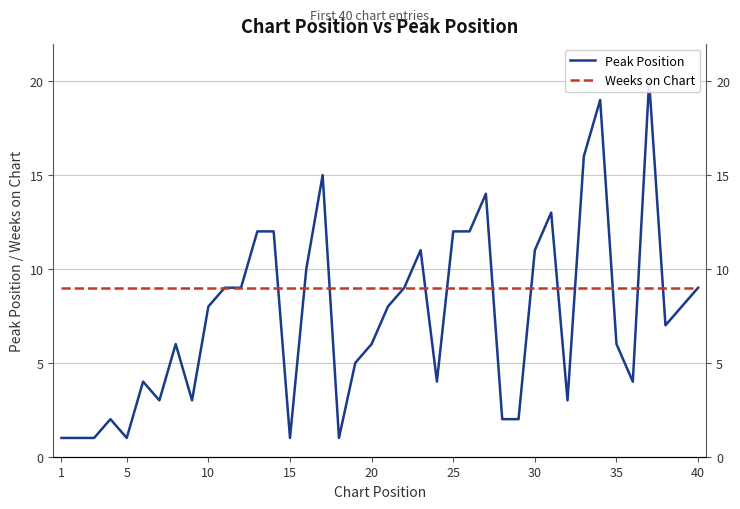

Which series changed the most between 1 and 15?

Peak Position